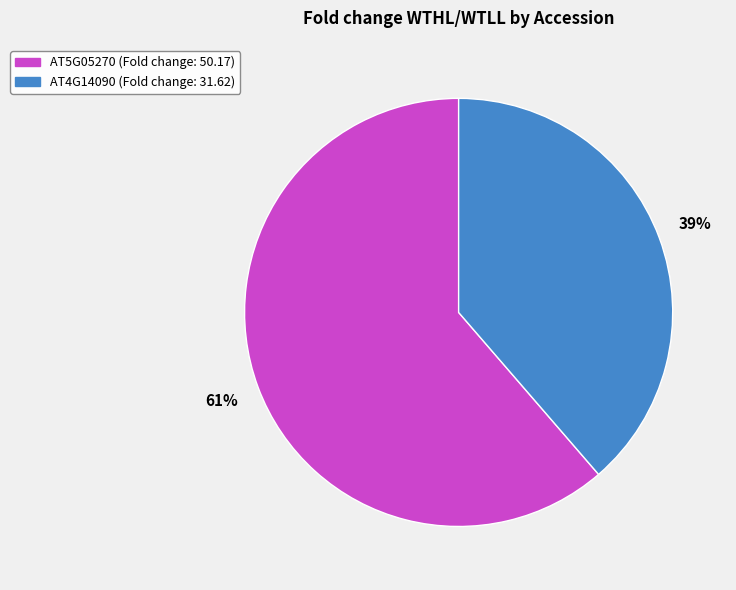

Rank the categories by value from lowest to highest.

AT4G14090, AT5G05270